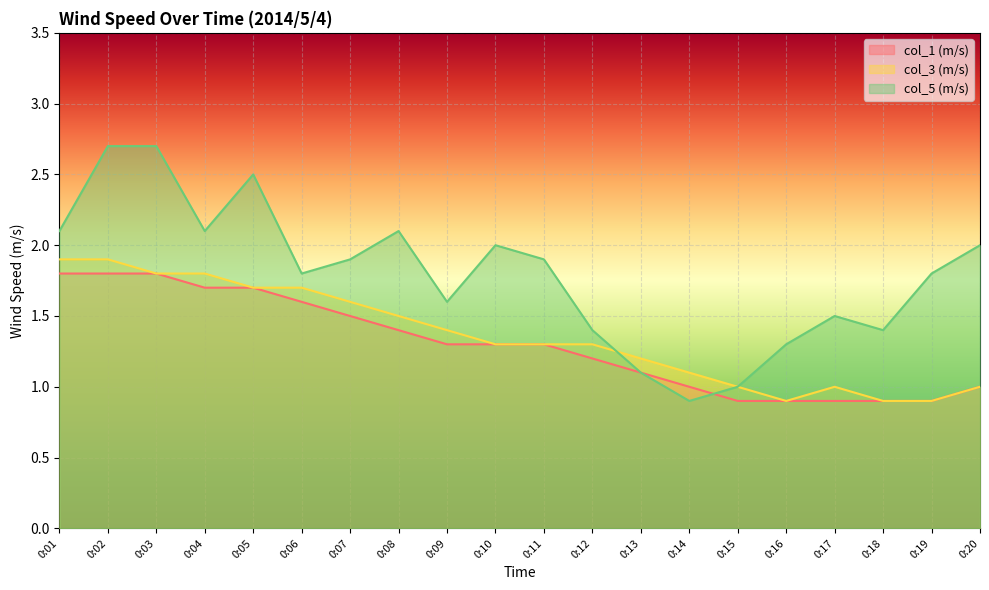

The col_1 (m/s) series shows 1.8 at 0:01. True or false?

True